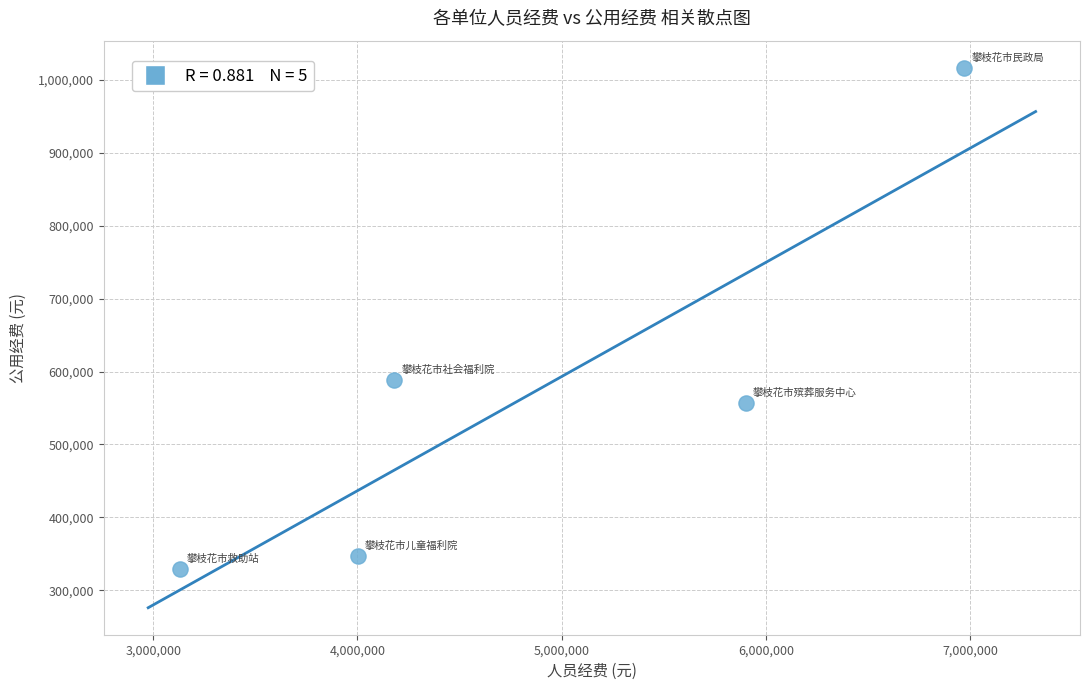

What is the range of X values (max minus min)?

3841156.6